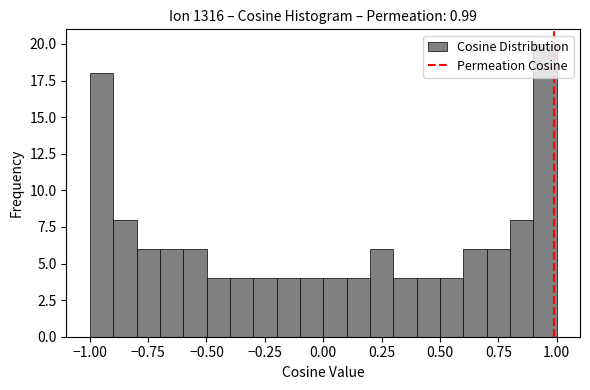

Around what value on the x-axis is the tallest bar? Give the approximate position of its centre, as read against the axis.

0.95